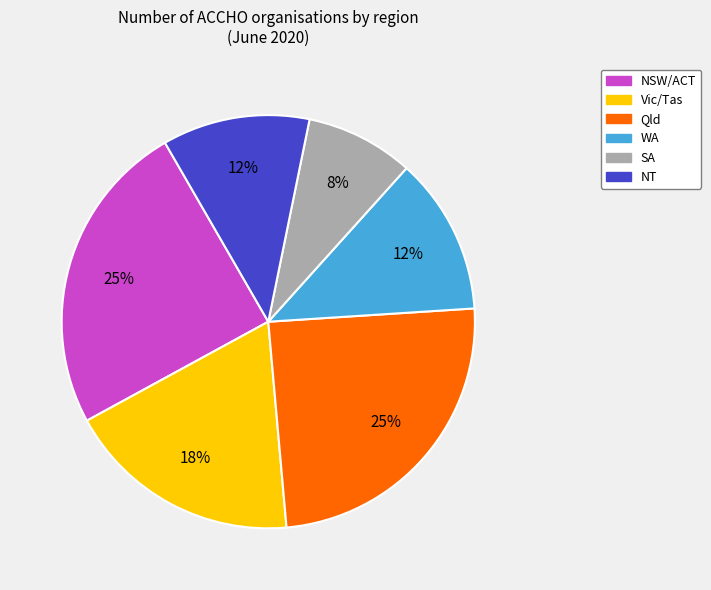

Is it true that WA is 3% of the pie?

False